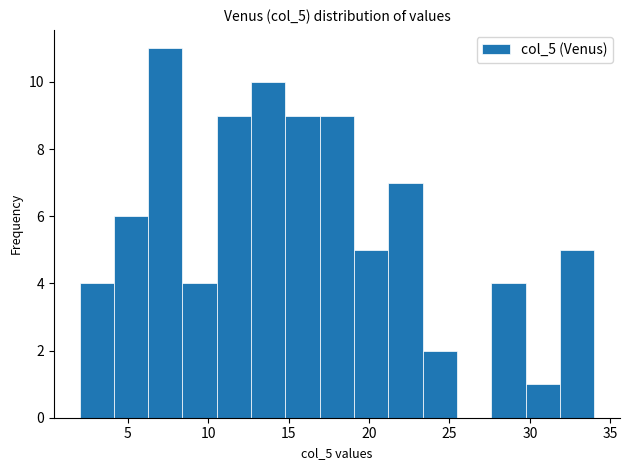

How tall is the bar that spans 32.0 to 34.0 on the x-axis? Neither the bar edges nor the heights are printed on the chart, so give them approximately, as read against the axes.

5